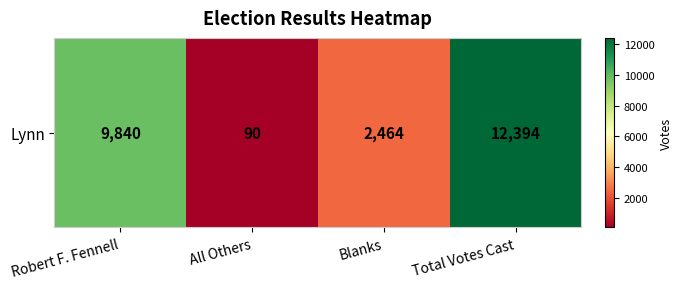

What is the sum of the values at Blanks and Robert F. Fennell?

12304